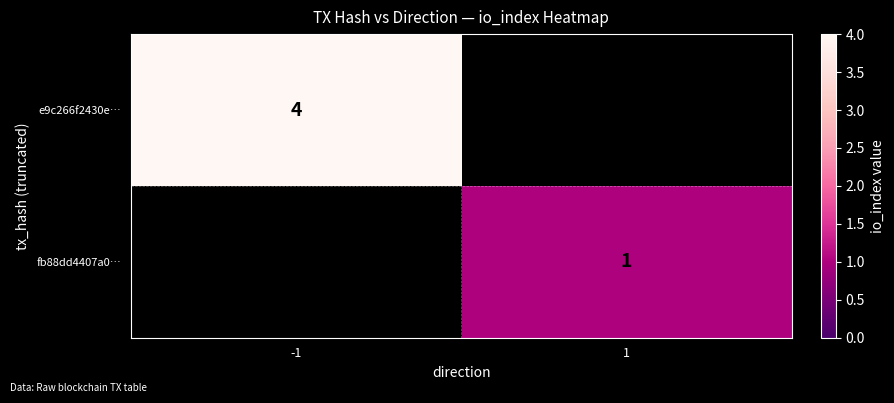

Is the value of fb88dd4407a0… at 1 greater than the value of e9c266f2430e… at -1?

No